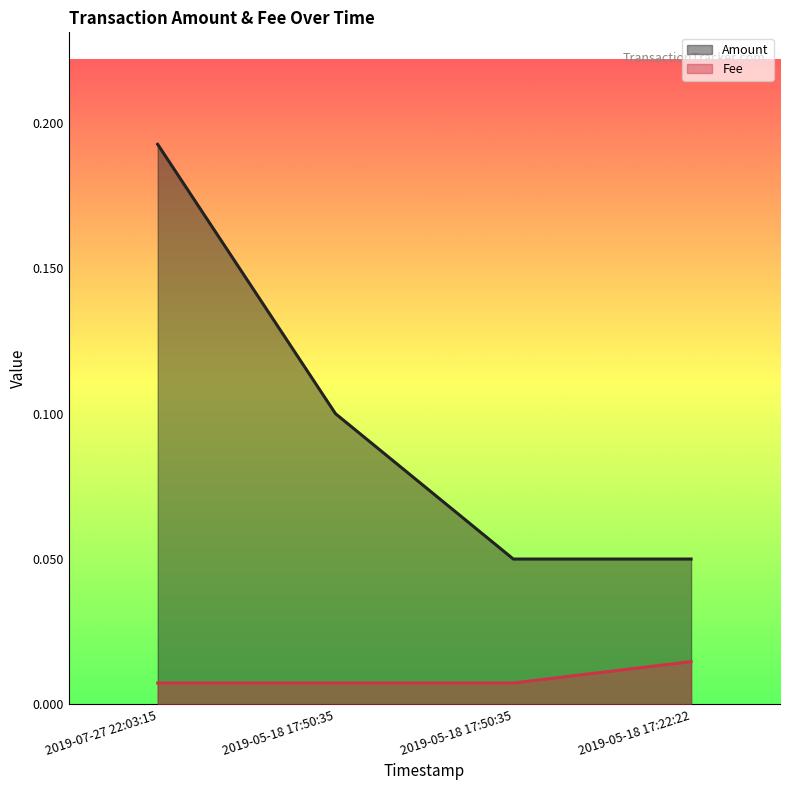

What is the value of the Amount point at the 2nd from the left?

0.1